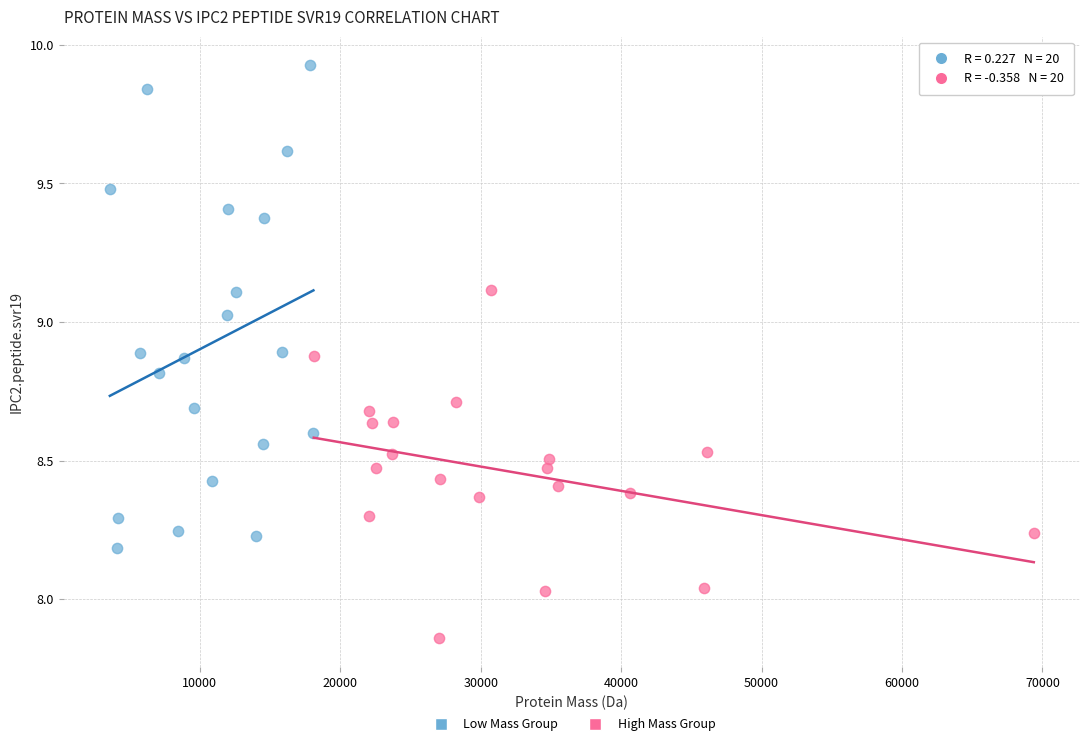

Which series reaches the maximum Y coordinate?

Low Mass Group